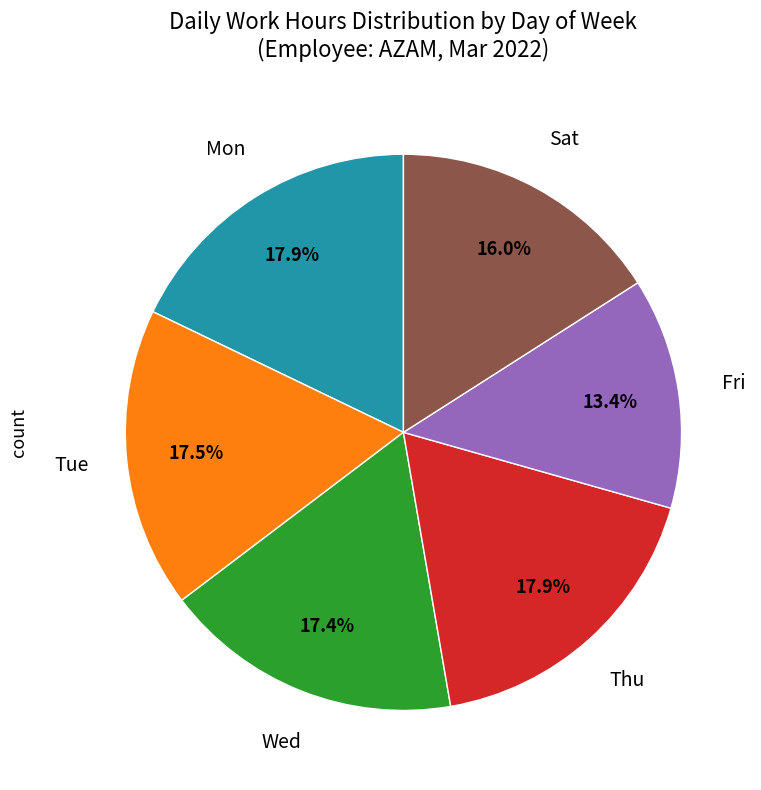

Is there any slice that represents more than half of the pie?

No